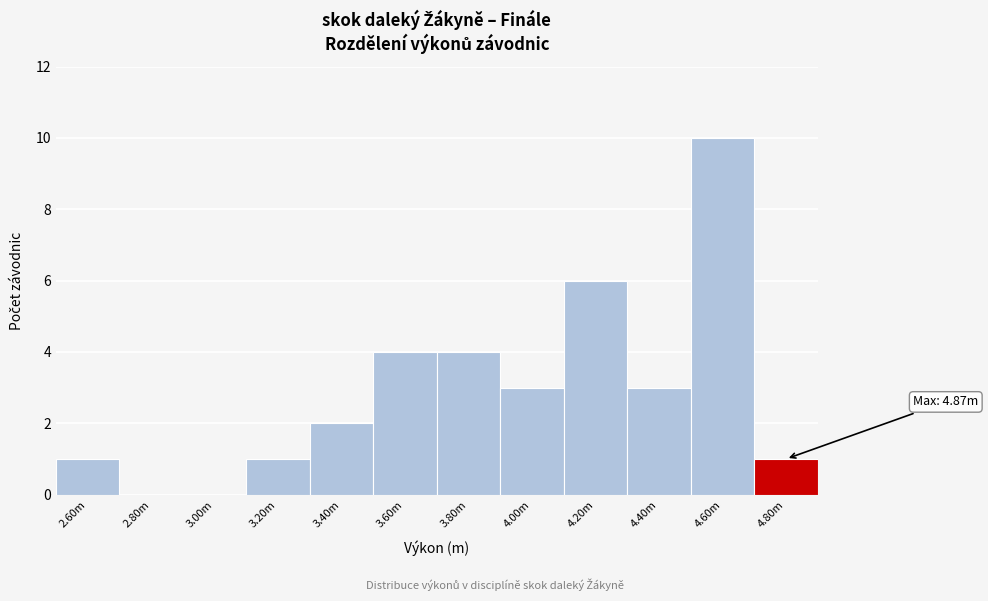

Reading left to right, transcribe all the data shown in this chart.

2.60m=1	2.80m=0	3.00m=0	3.20m=1	3.40m=2	3.60m=4	3.80m=4	4.00m=3	4.20m=6	4.40m=3	4.60m=10	4.80m=1